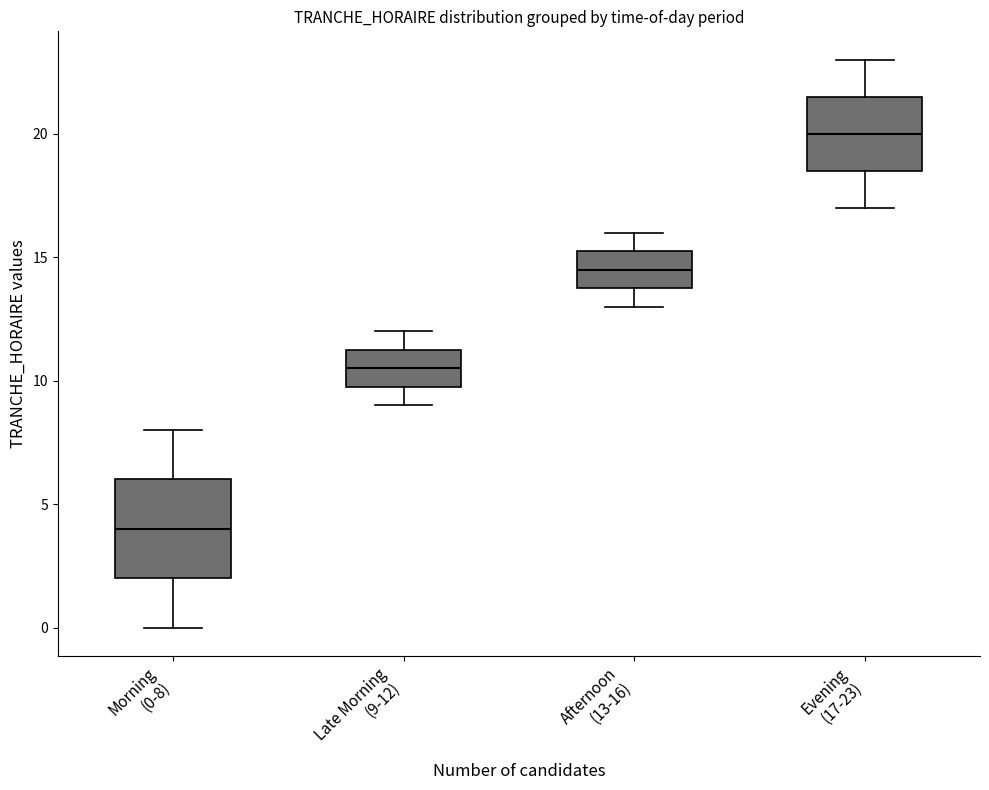

Reading left to right, transcribe this box plot: for each box, give where its median line is, the range the box spans, and where its two whiskers end, as read against the y-axis. The values are not printed on the chart, so give them approximately, as read against the axis.

Morning (0-8): median 4.0, box 2.0 to 6.0, whiskers 0.0 to 8.0
Late Morning (9-12): median 10.5, box 10.0 to 11.5, whiskers 9.0 to 12.0
Afternoon (13-16): median 14.5, box 14.0 to 15.5, whiskers 13.0 to 16.0
Evening (17-23): median 20.0, box 18.5 to 21.5, whiskers 17.0 to 23.0